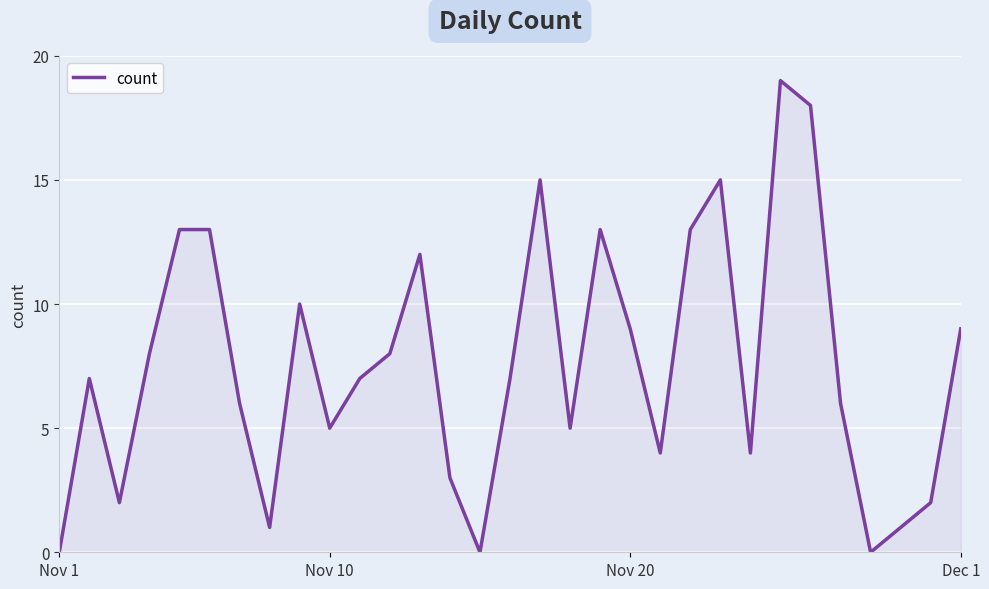

What is the difference between the maximum and minimum values?

19